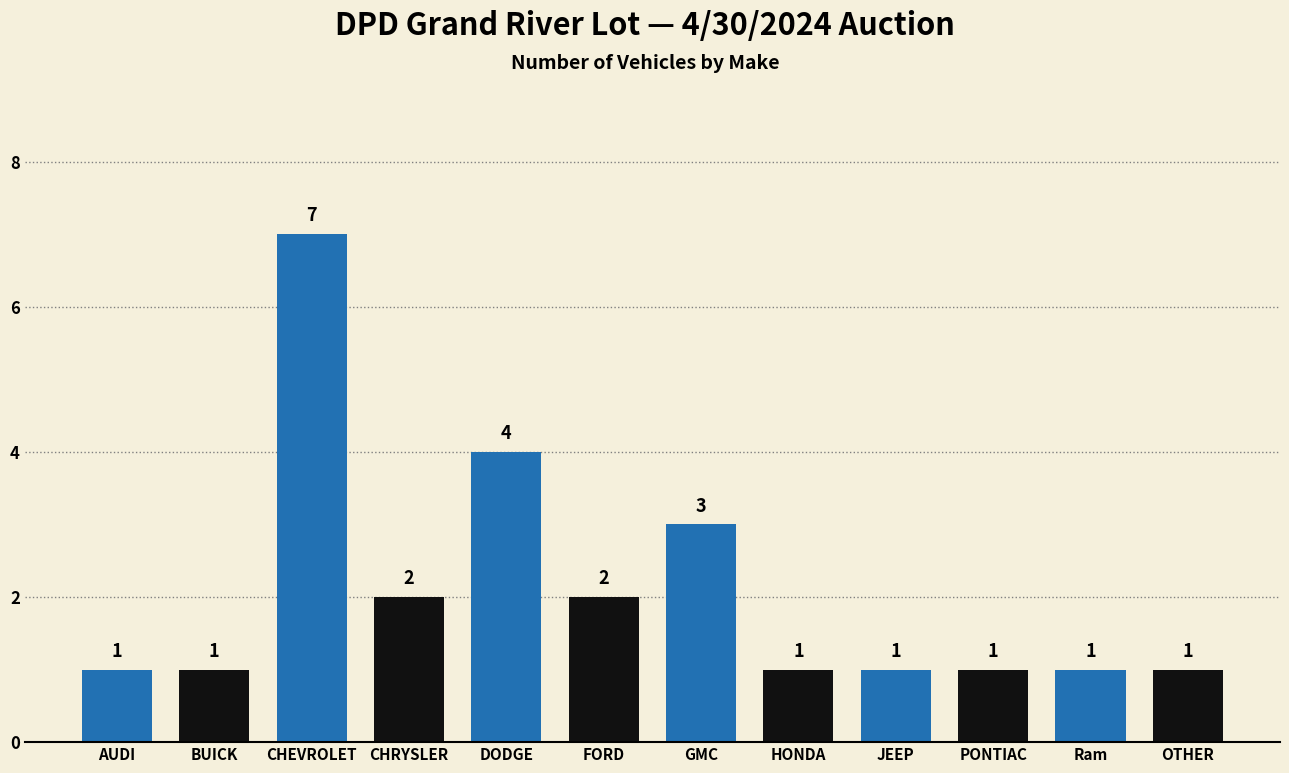

What is the maximum value shown in the chart?

7